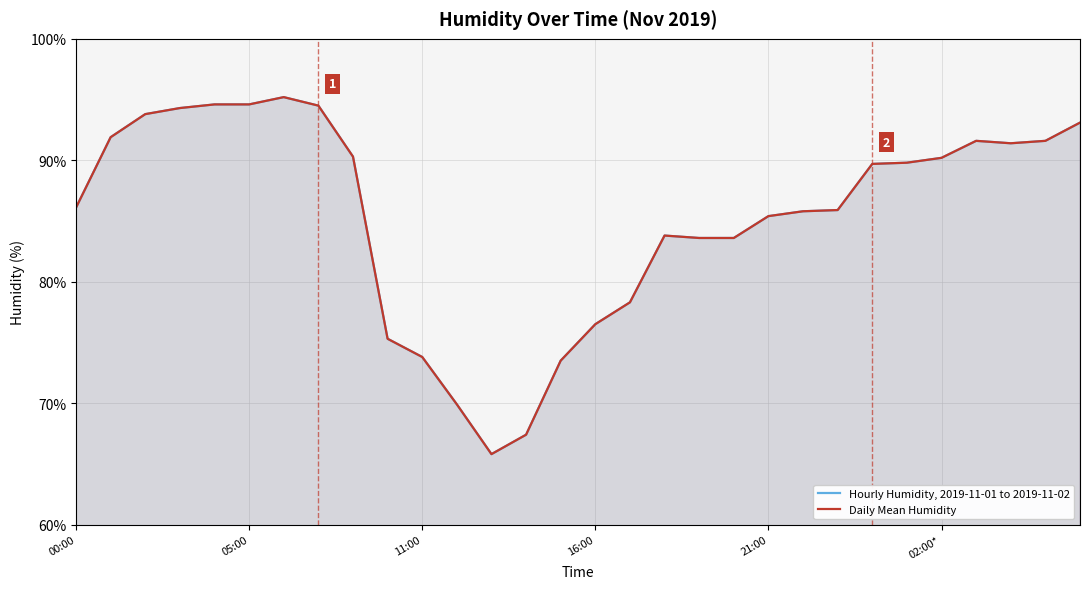

List the series in order of their peak value, highest first.

Hourly Humidity, 2019-11-01 to 2019-11-02, Daily Mean Humidity